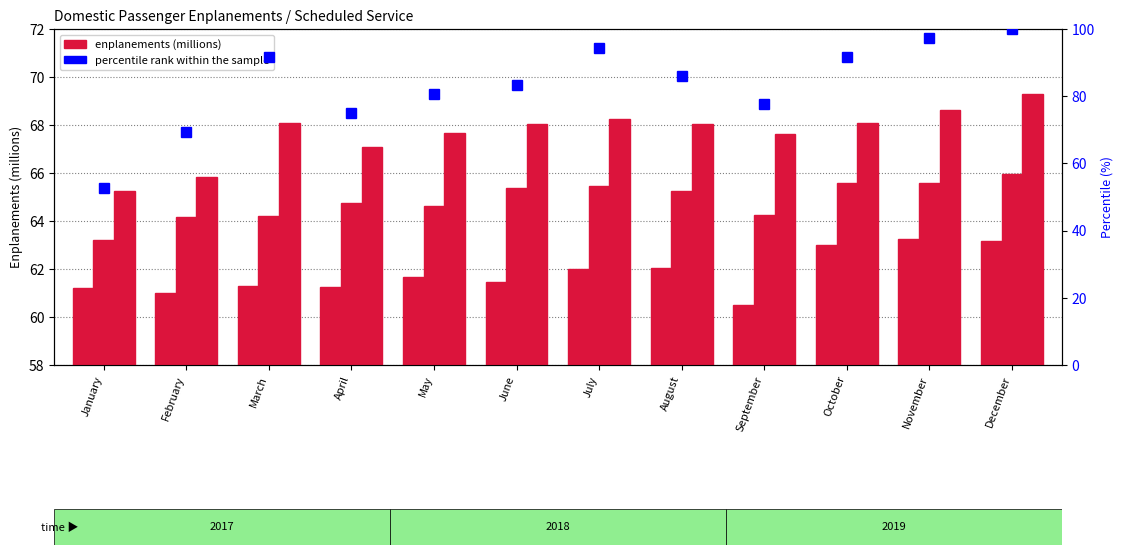

What is the value of the 3rd bar from the left?

91.7